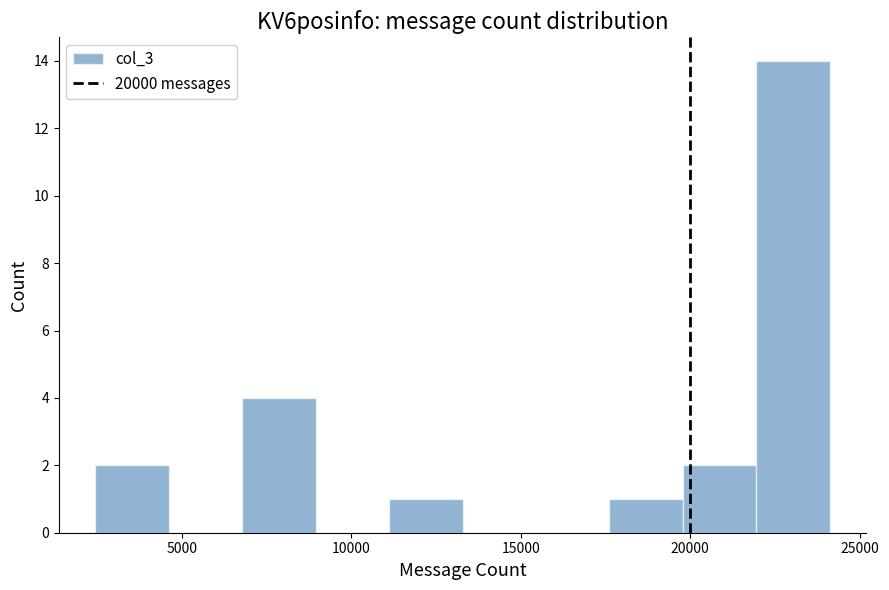

Which range on the x-axis has the tallest bar?

22000 to 24000